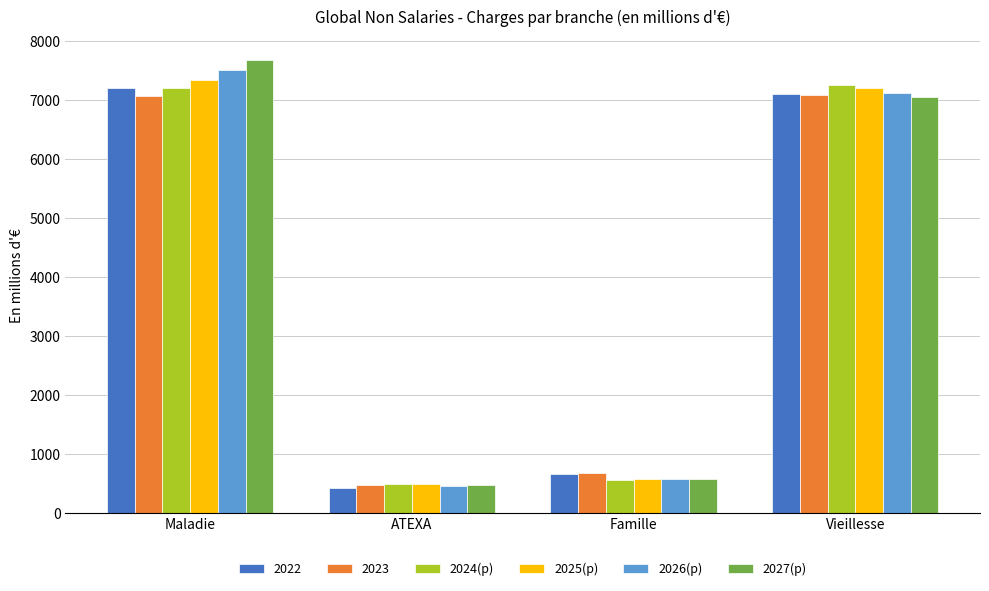

The 2027(p) series shows 475.6 at ATEXA. True or false?

True